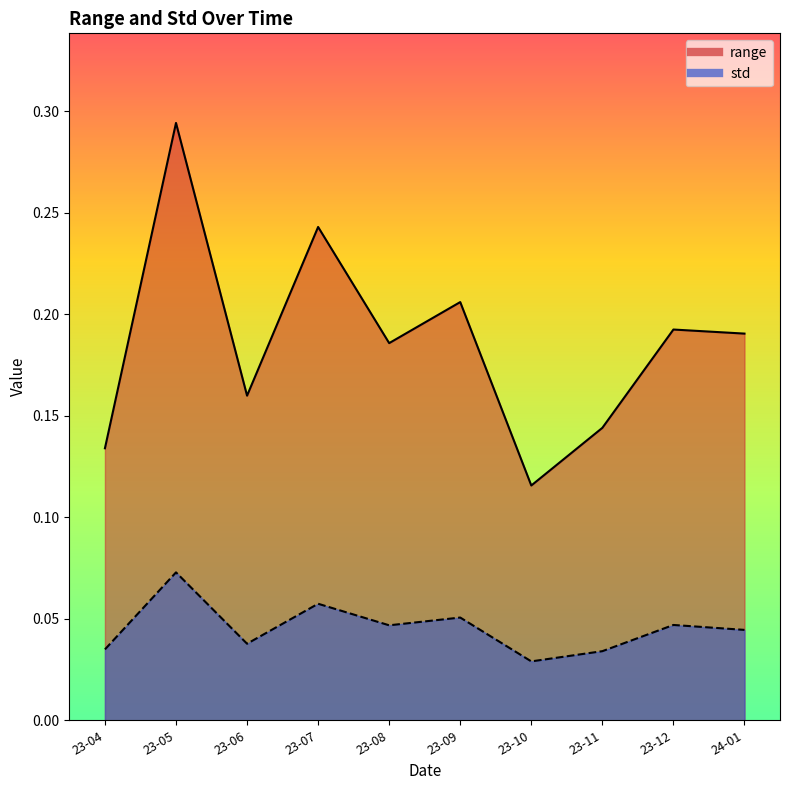

The std series shows 0.0 at 23-08. True or false?

False